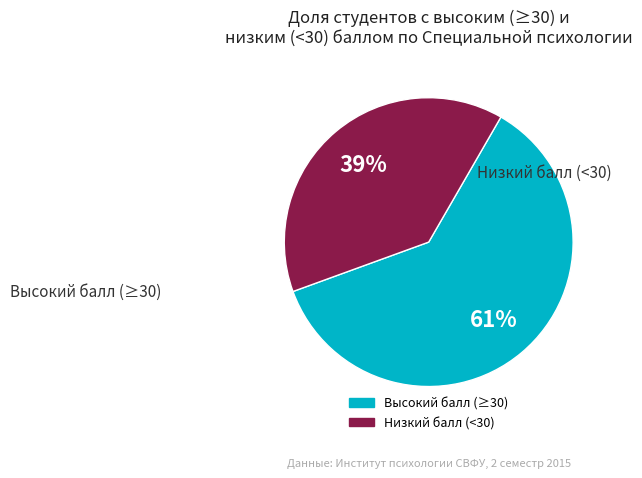

Is there any slice that represents more than half of the pie?

Yes